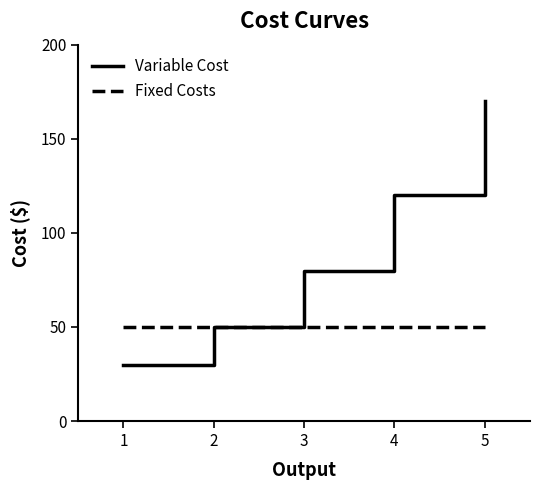

What is the maximum value shown in the chart?

170